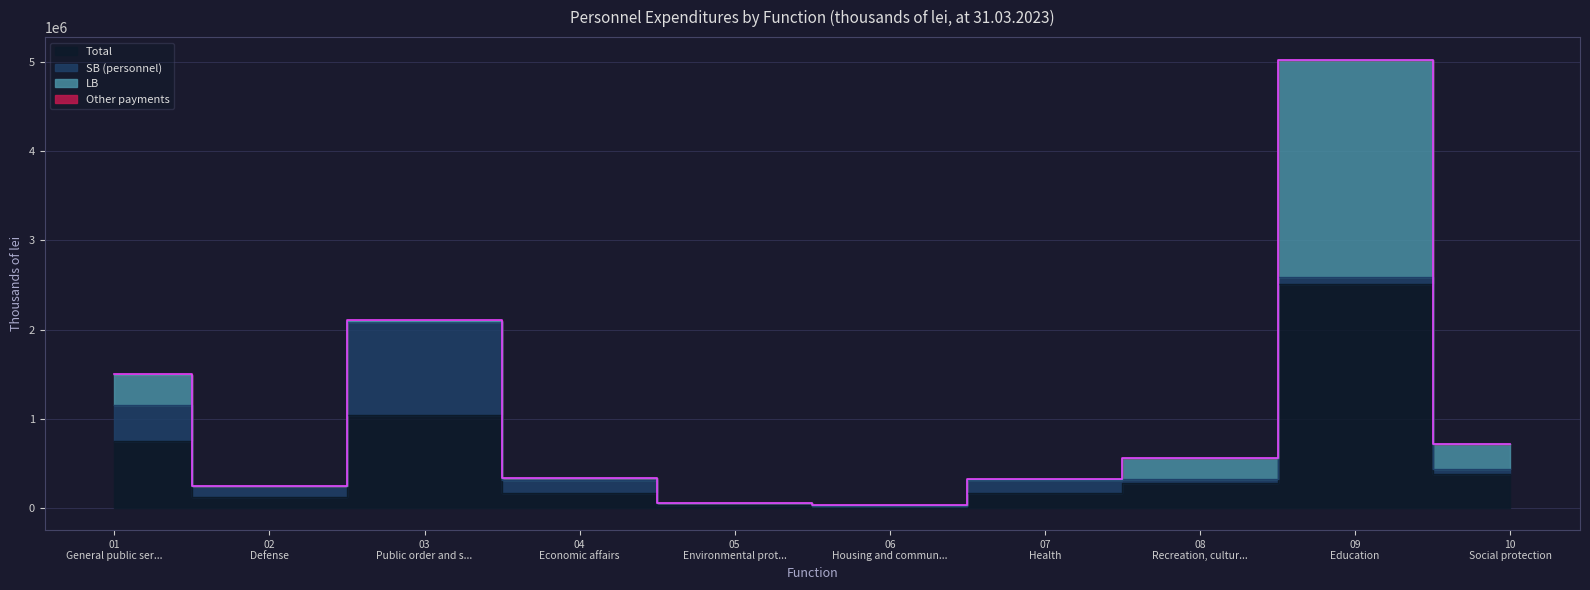

What is the label of the 8th point from the left?

Recreation, culture and religion